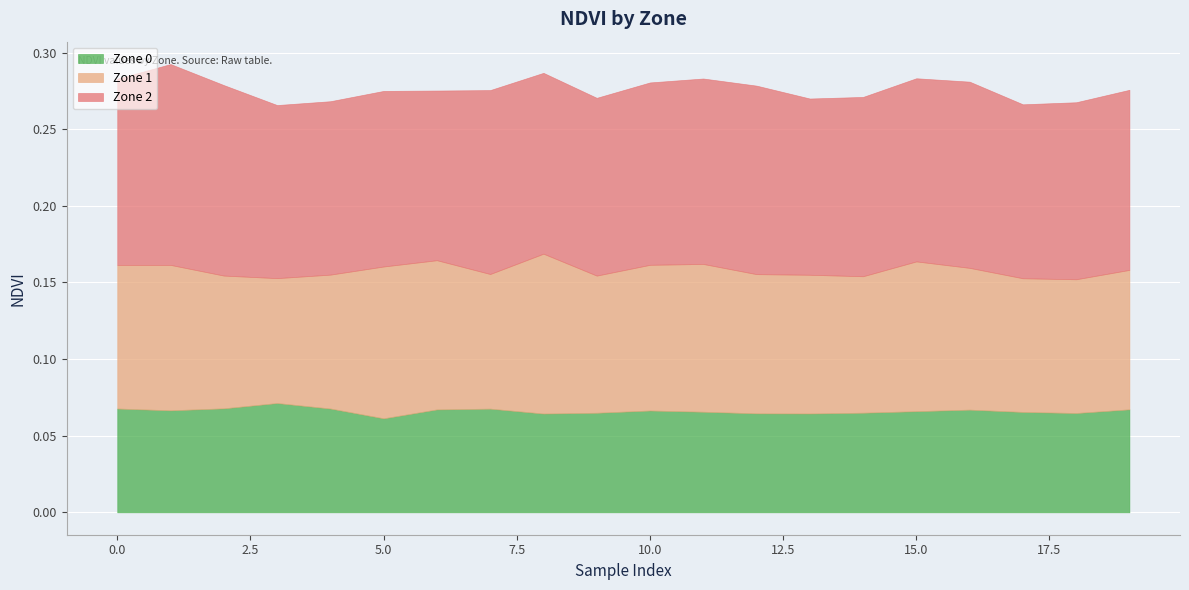

At which label is Zone 1 closest to 0?

3